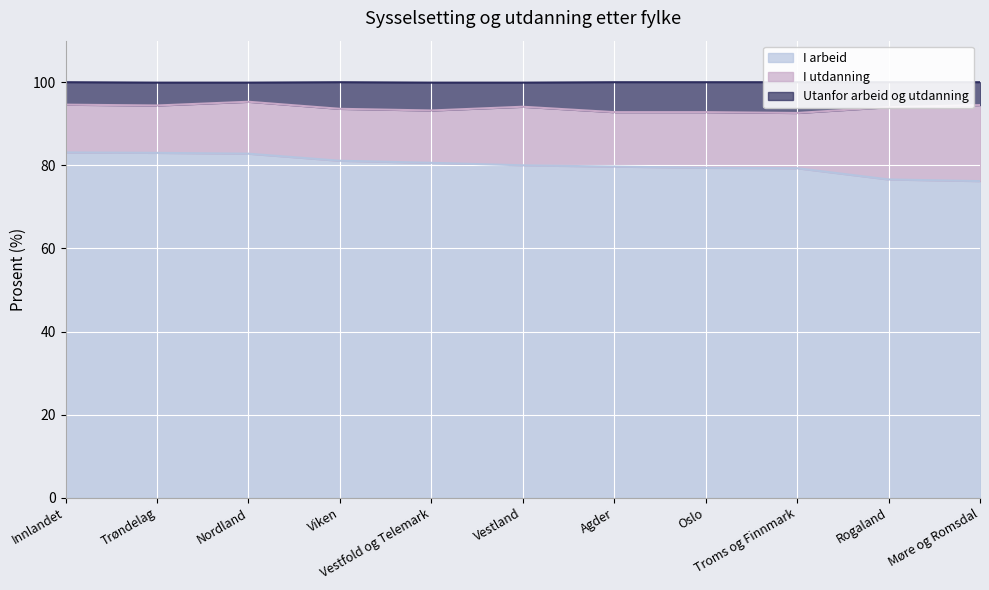

What is the maximum value for I arbeid?

83.1